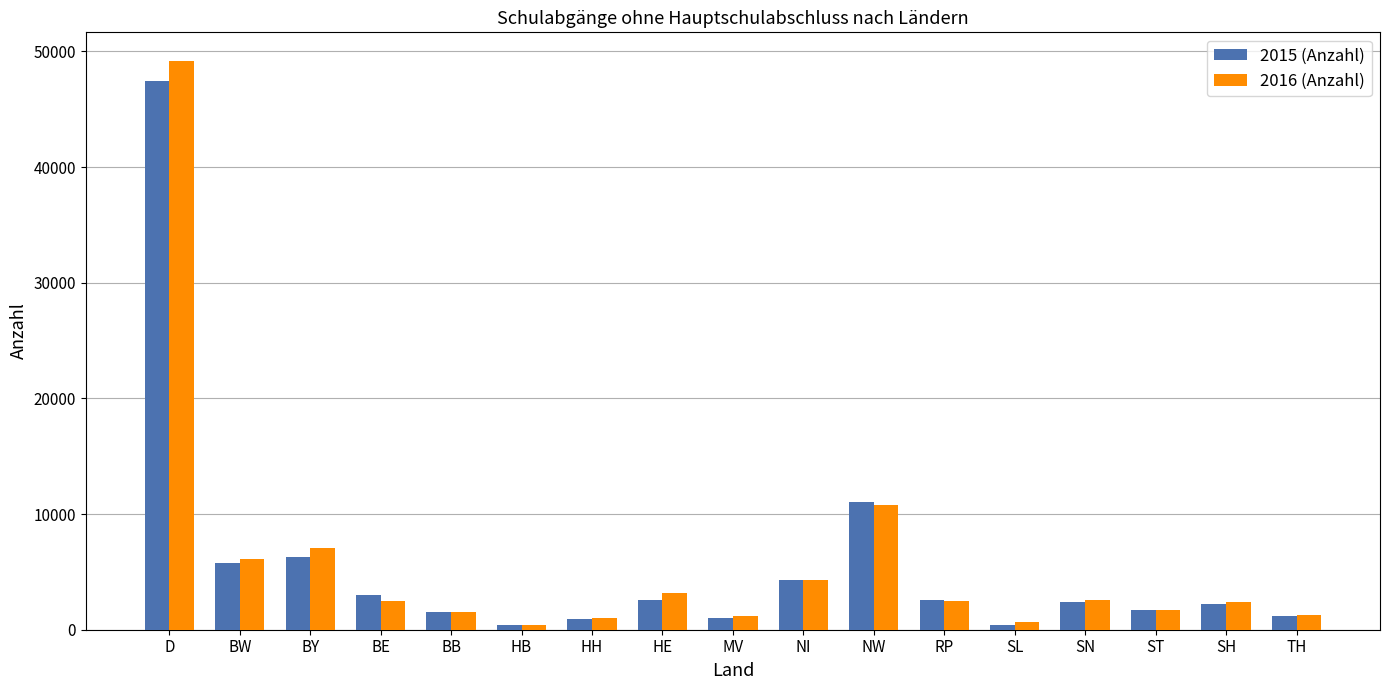

What is the label of the 15th bar from the left?

ST